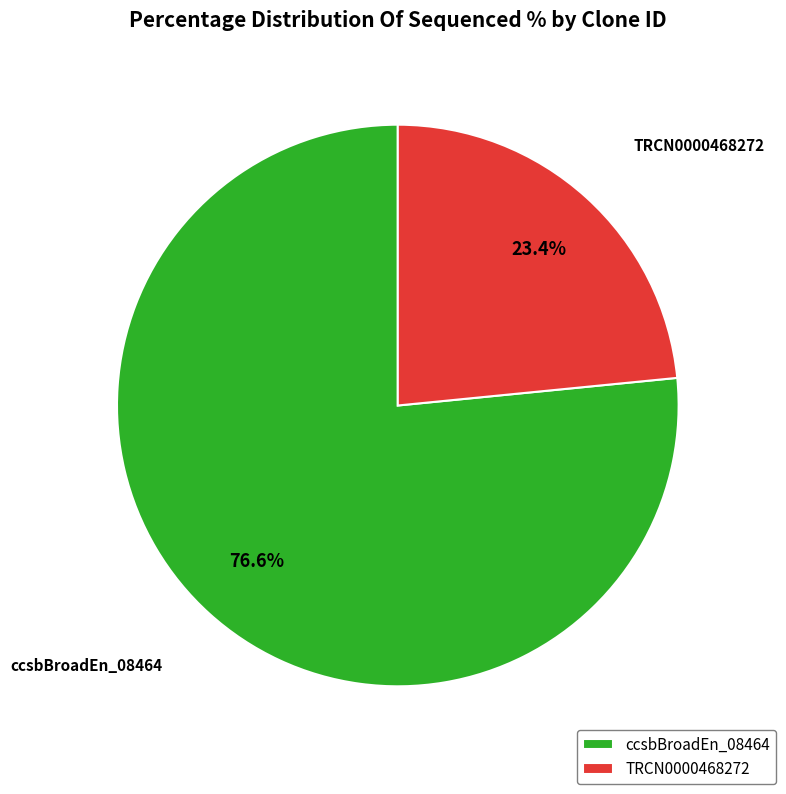

Do TRCN0000468272 and ccsbBroadEn_08464 together represent more than half of the pie?

Yes